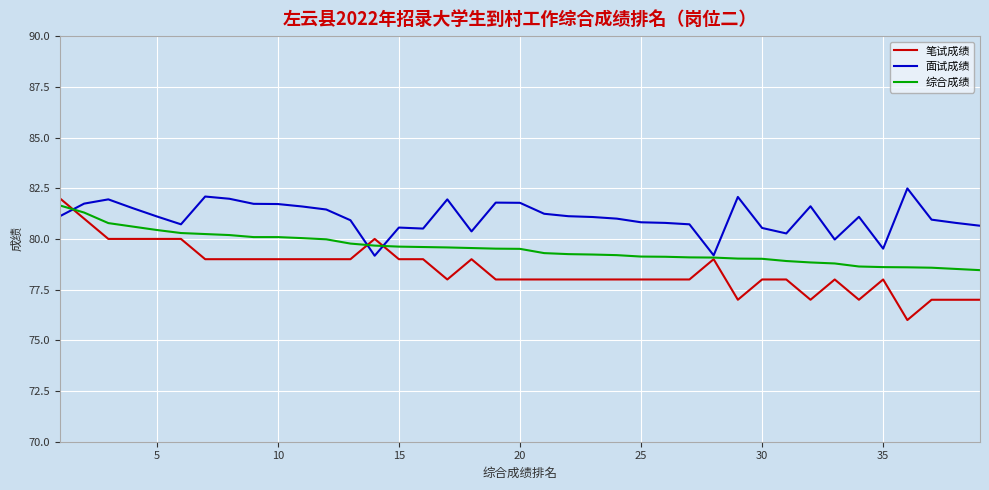

Which series has the largest total across all categories?

面试成绩